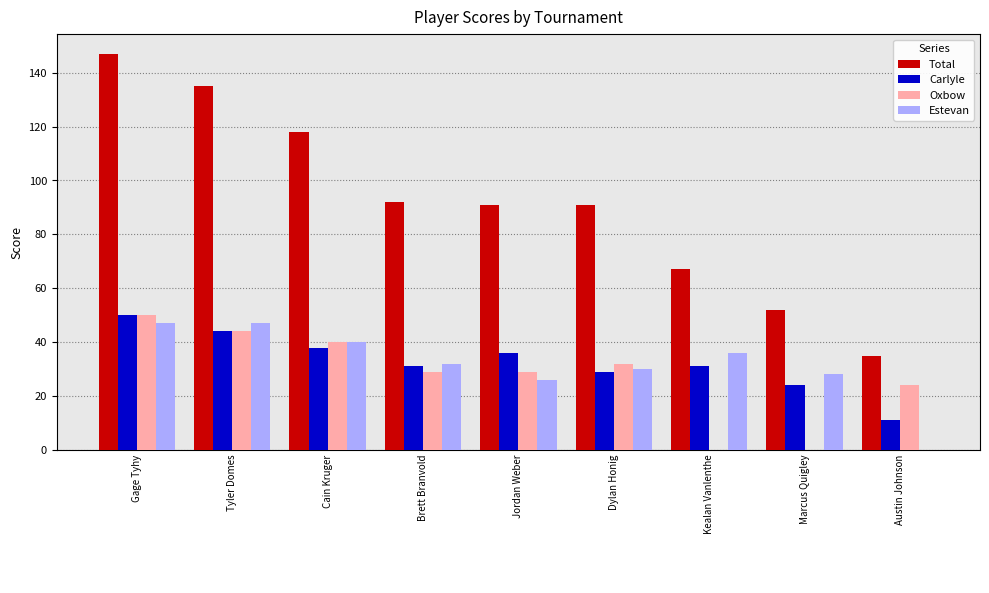

Which series has the widest spread of values?

Total